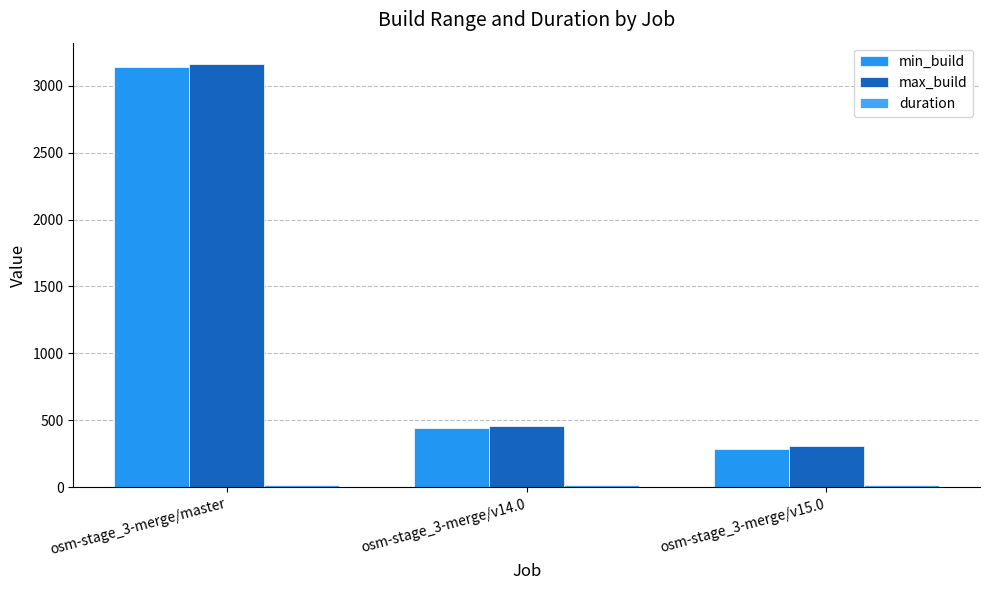

How many bars are there in total?

9